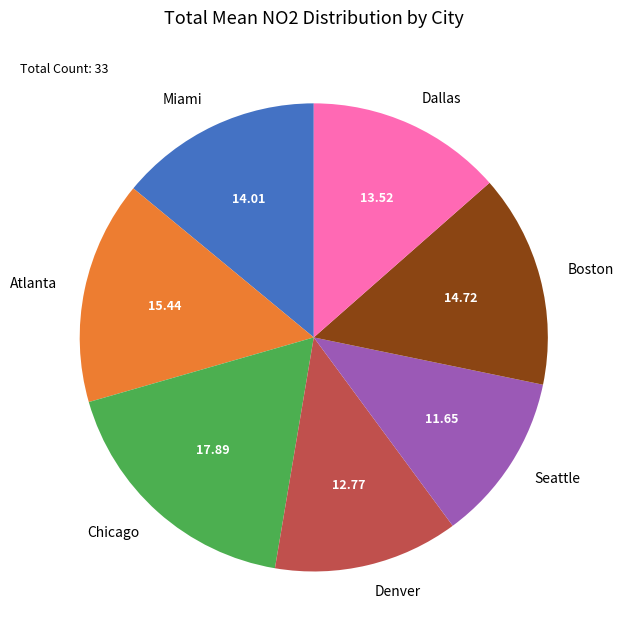

How many slices are in this pie chart?

7